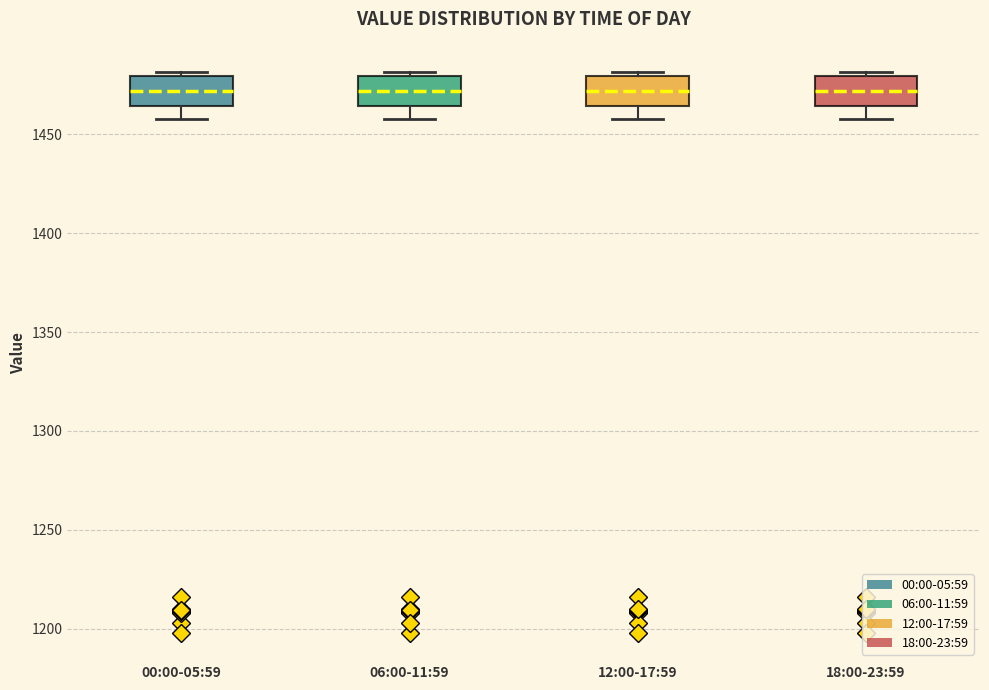

Where does the median line of the box for 00:00-05:59 sit on the y-axis? The values are not printed on the chart, so give them approximately, as read against the axis.

1470